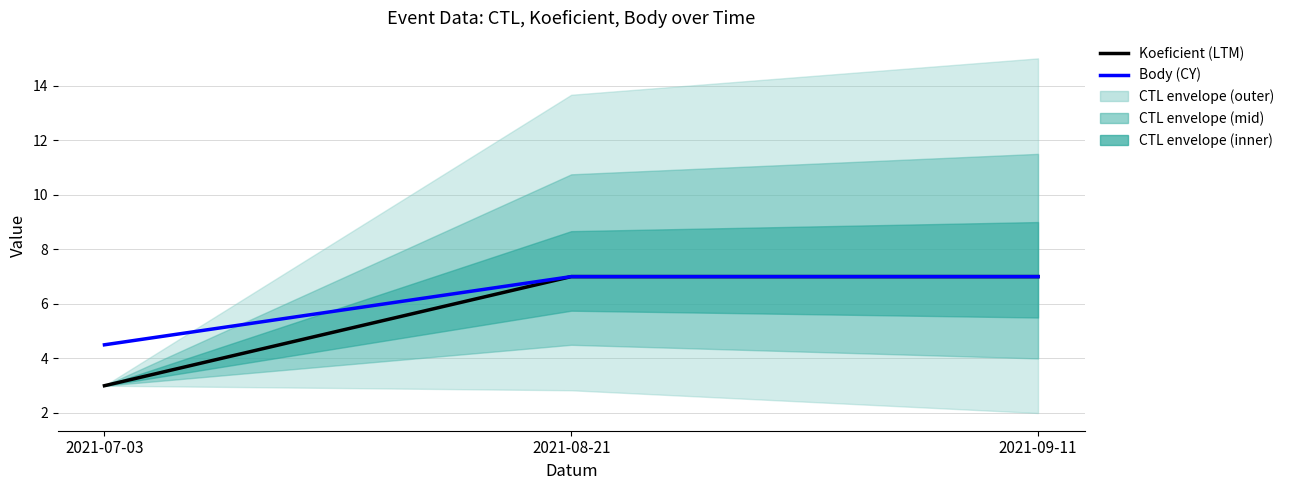

Read the Koeficient value at 2021-07-03.

3.0